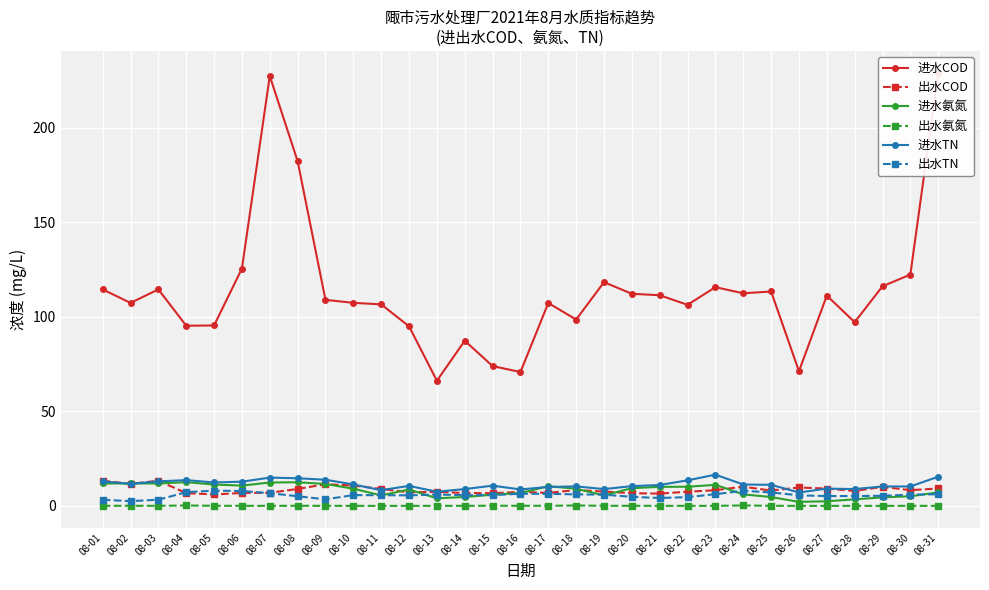

What is the lowest value of the 进水TN series?

7.1